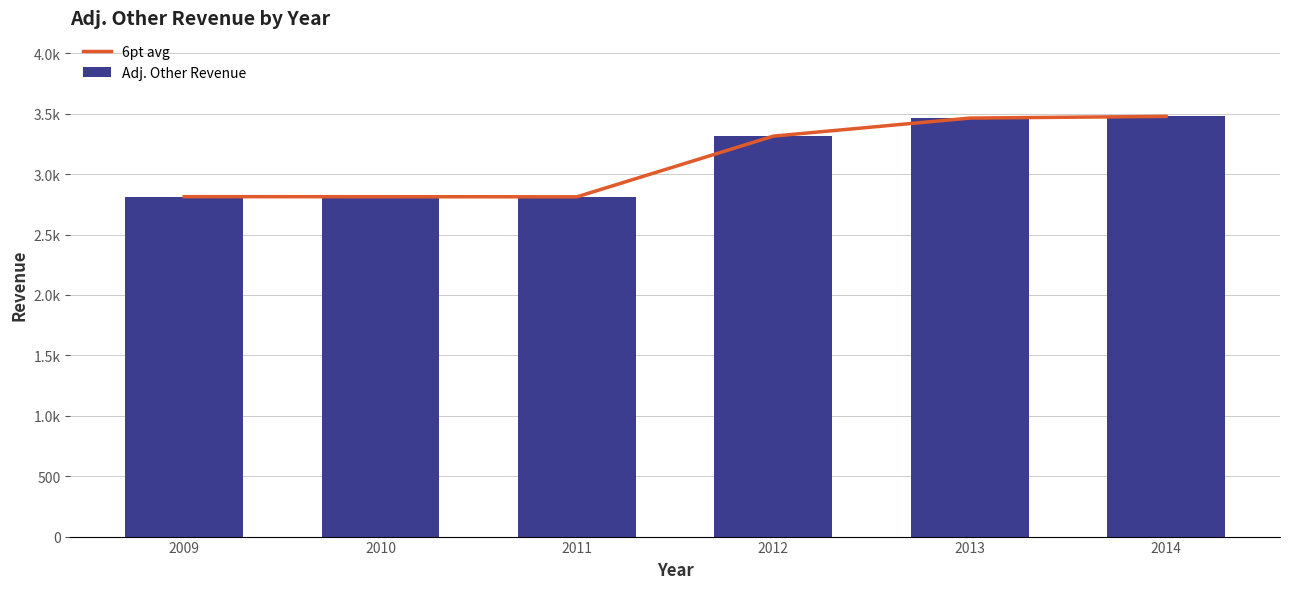

What is the total value across all series at 2012?

6629.4